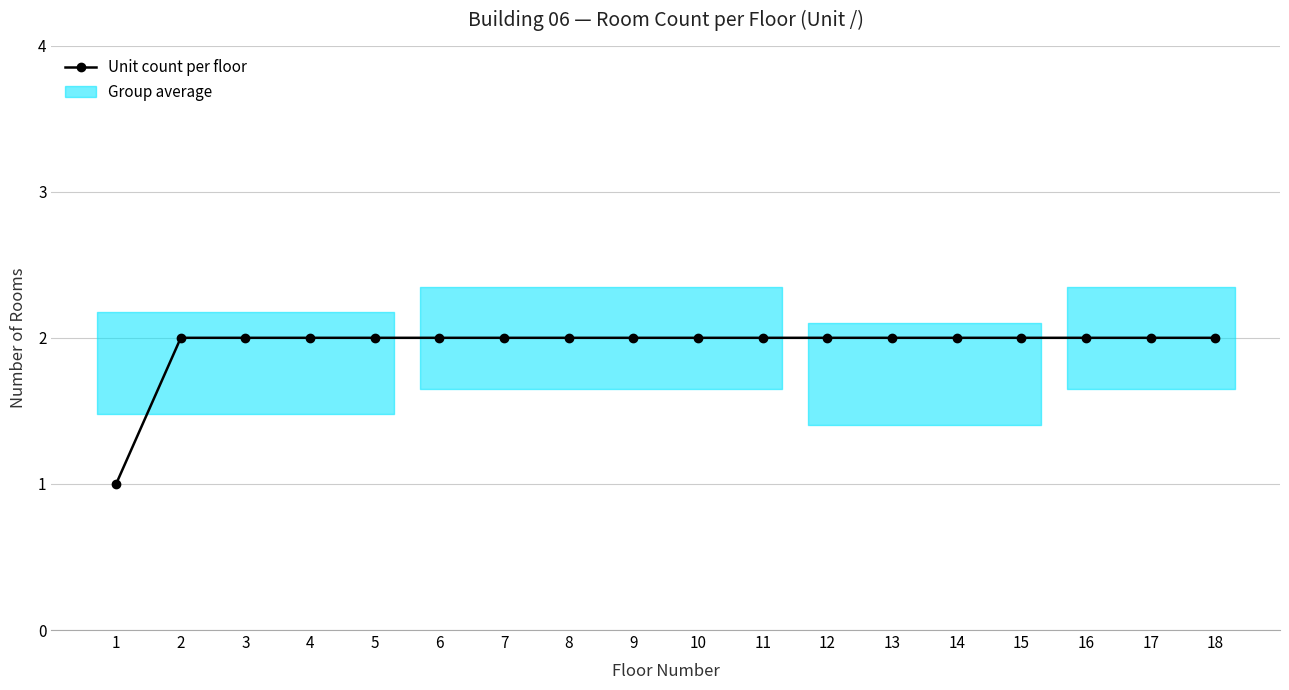

True or false: the data shows 1 at 4.

False